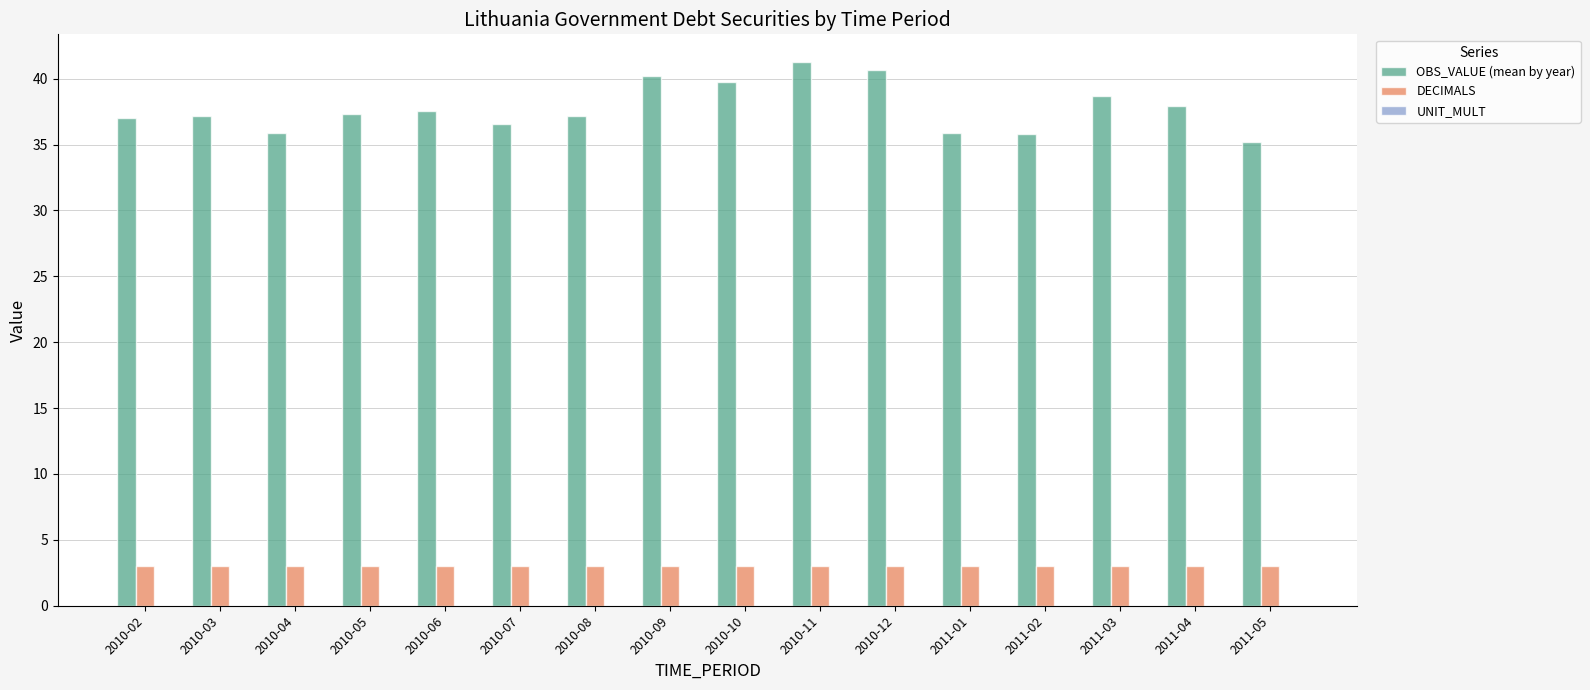

Rank the series at 2010-09 from lowest to highest value.

DECIMALS, OBS_VALUE (mean by year)